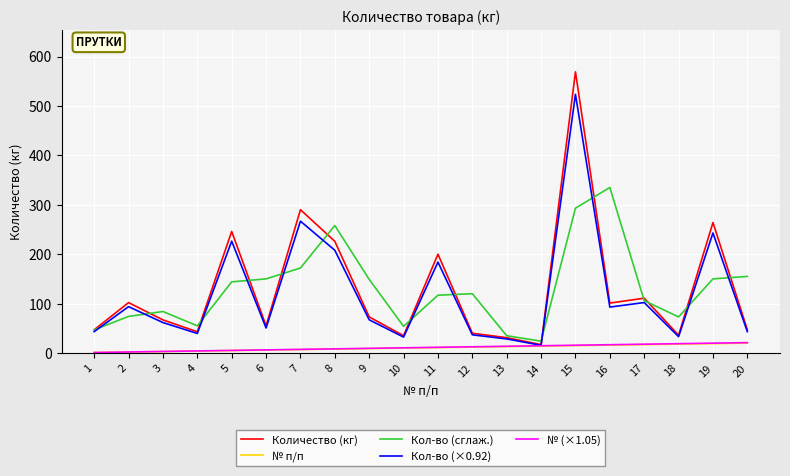

At which category is the sum across all series the highest?

15